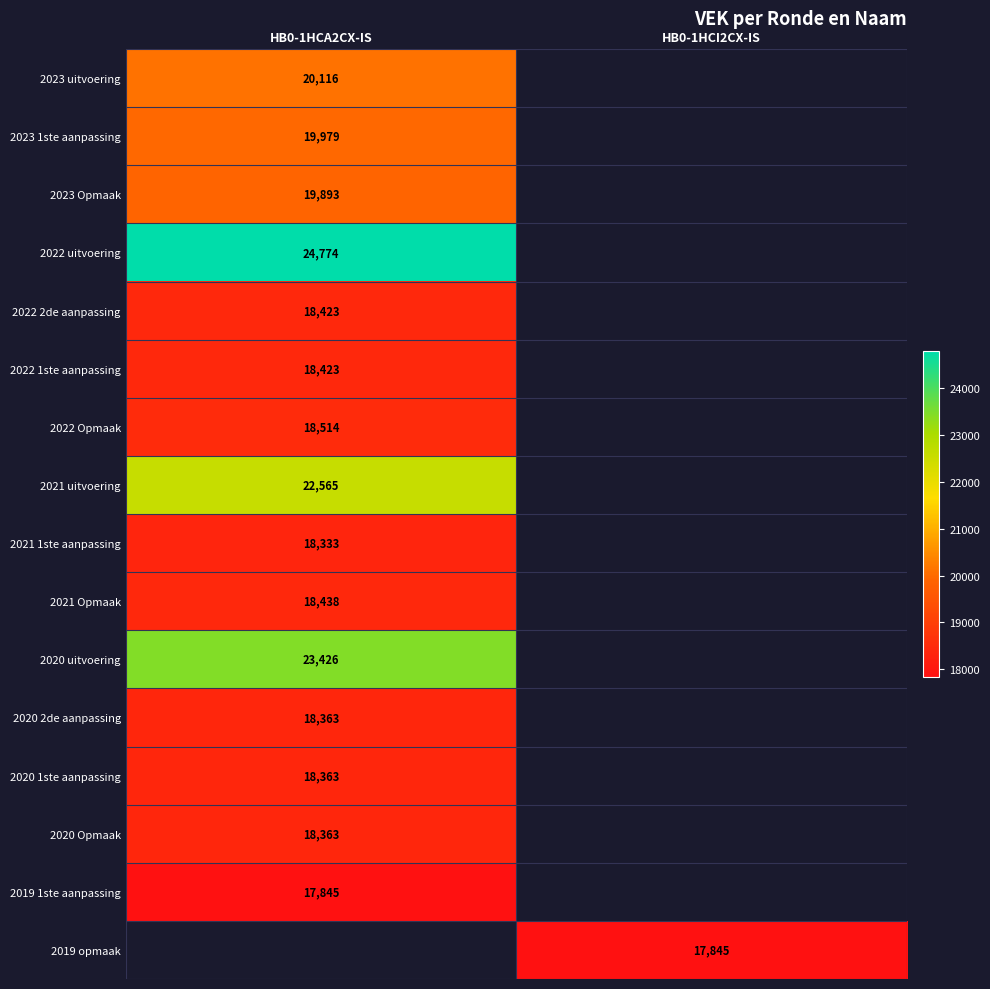

True or false: 2020 2de aanpassing has a value of 29007.7 at HB0-1HCA2CX-IS.

False